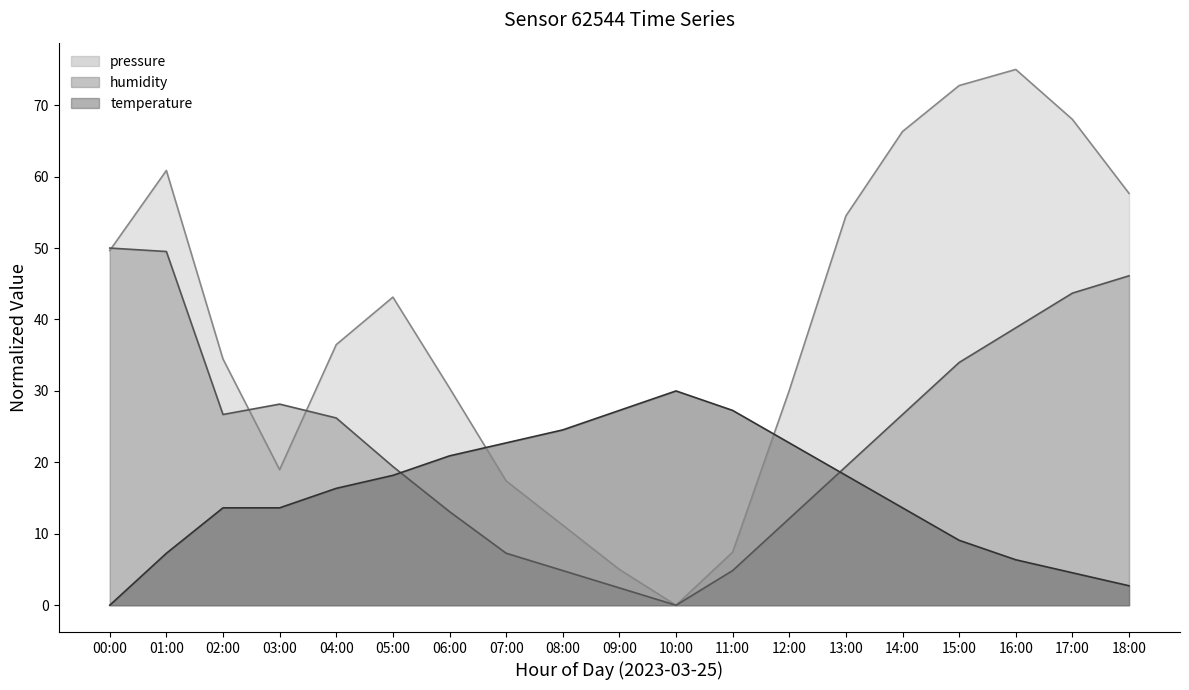

Is it true that temperature equals 21.1 at 02:00?

False